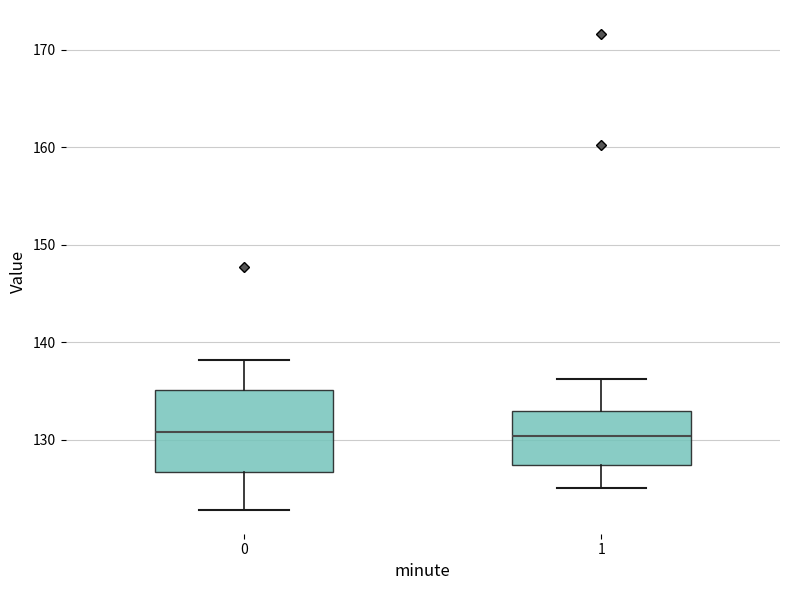

Comparing the boxes themselves (not the whiskers), which one is the tallest?

0